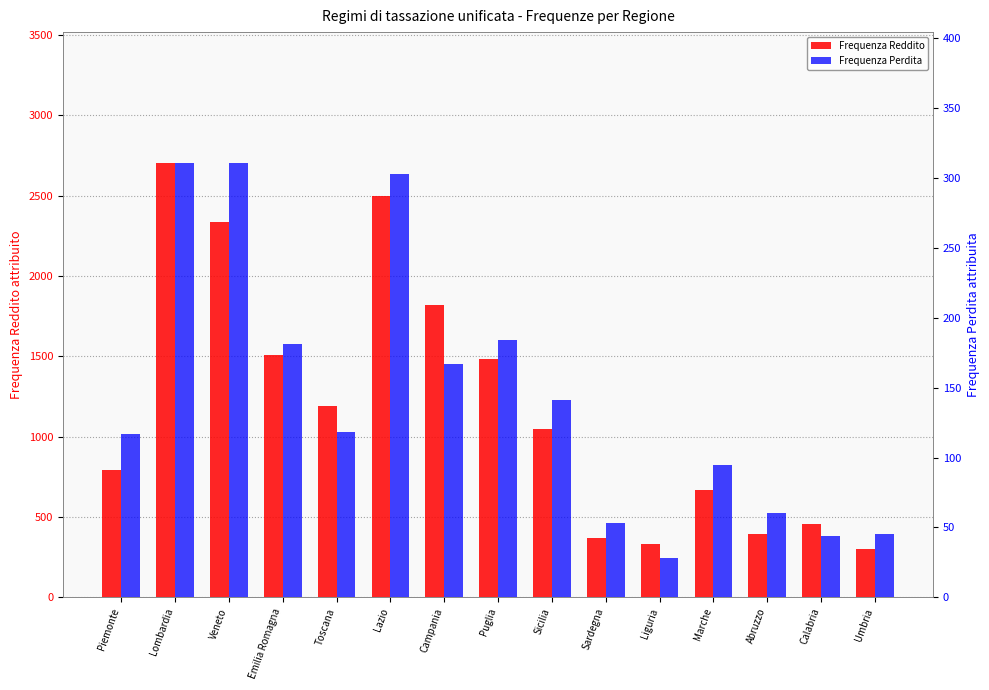

What position from the right is Lombardia?

14